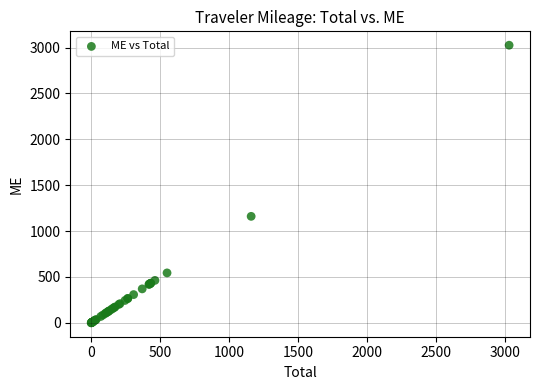

What Y value in the scatter plot is closest to 1512?

1160.5